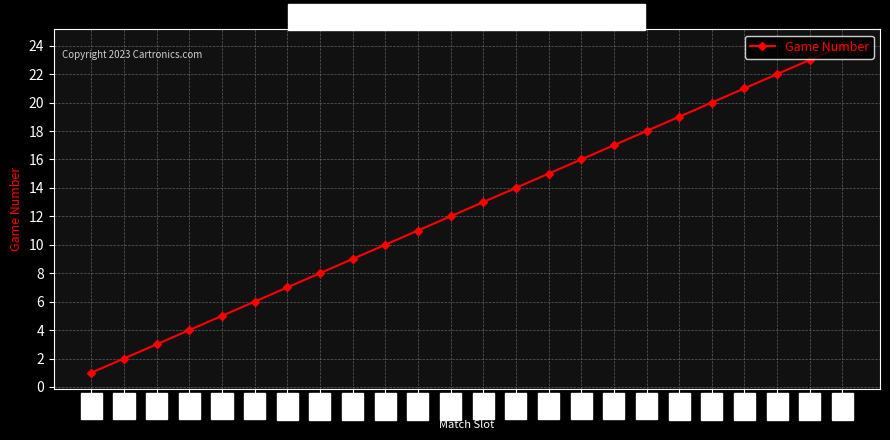

What is the sum of all values?

300